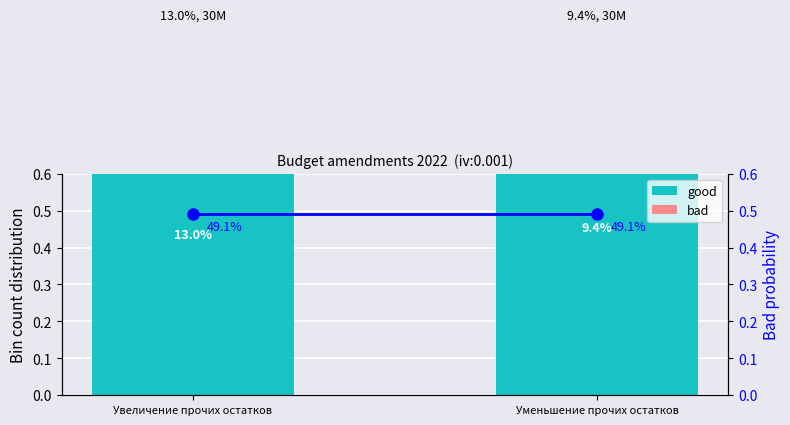

Which label corresponds to the smallest value in the chart?

Уменьшение прочих остатков